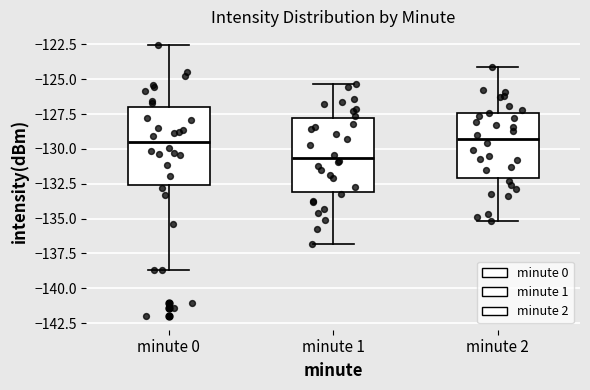

Reading left to right, read every box against the y-axis: the position of its median line, the range the box covers, and the ends of its whiskers. The values are not printed on the chart, so give them approximately, as read against the axis.

minute 0: median -129.5, box -132.5 to -127.0, whiskers -138.5 to -122.5
minute 1: median -130.5, box -133.0 to -128.0, whiskers -137.0 to -125.5
minute 2: median -129.5, box -132.0 to -127.5, whiskers -135.0 to -124.0